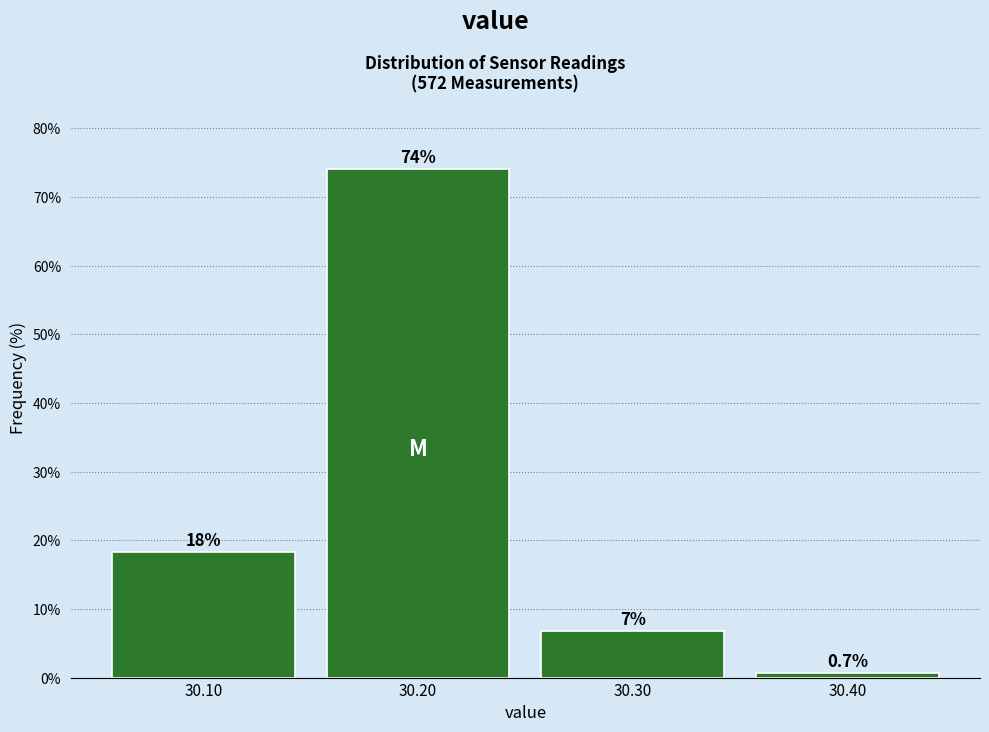

Over which range of the x-axis is the bar tallest?

30.15 to 30.25